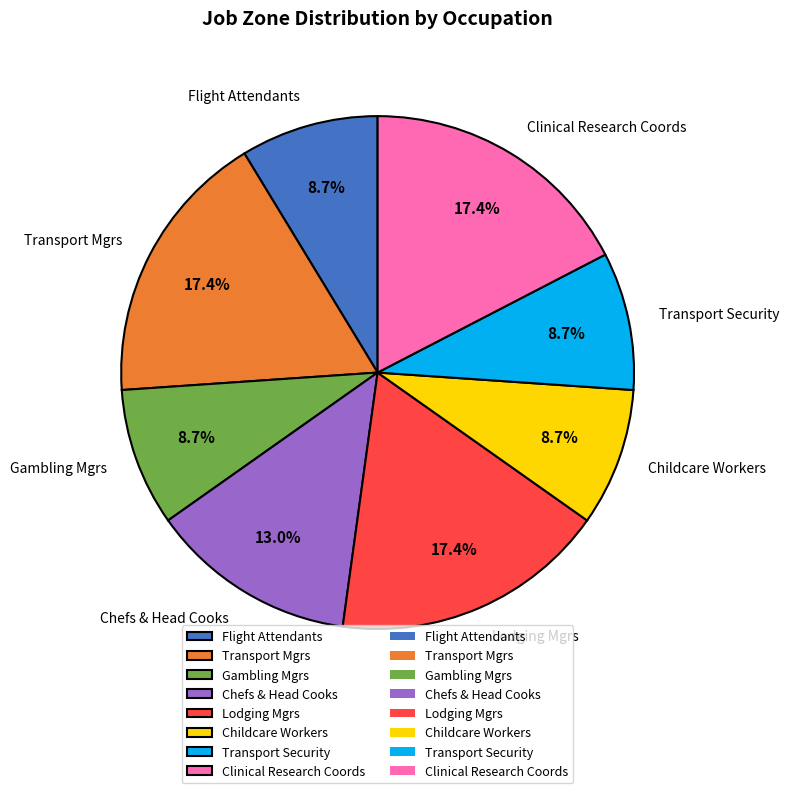

What is the total percentage of Chefs & Head Cooks and Gambling Mgrs?

21.7%